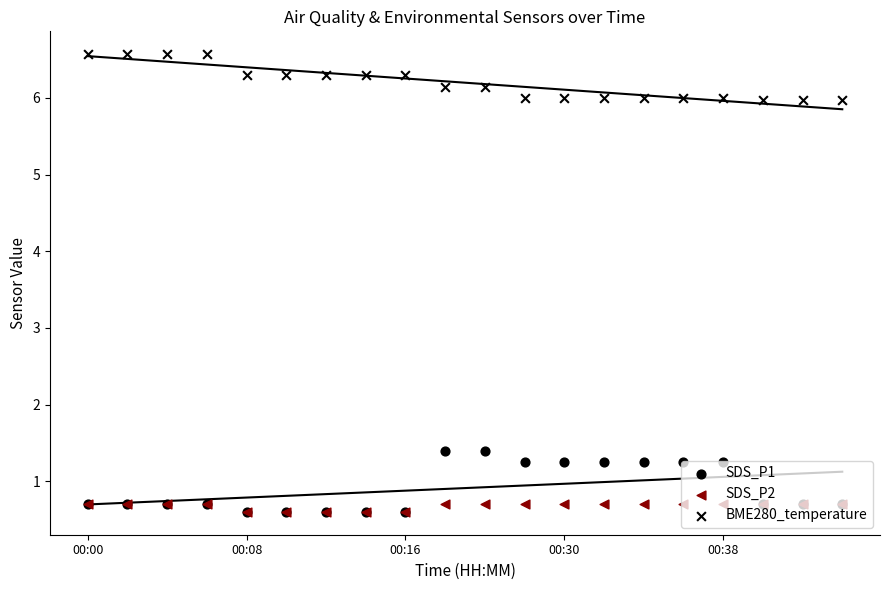

At how many categories does at least one series exceed 4?

20